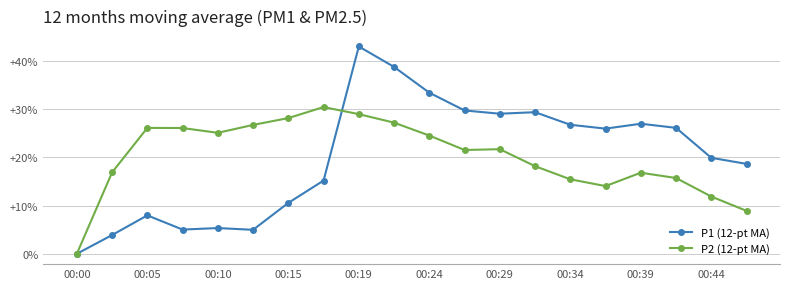

What is the highest value of the P2 (12-pt MA) series?

30.4